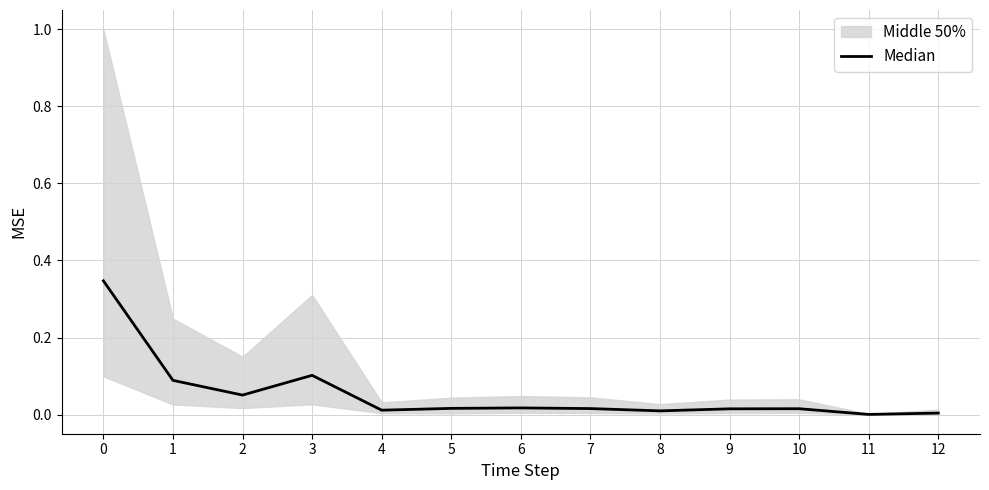

List the labels in order of value, smallest first.

11, 12, 8, 4, 9, 10, 7, 5, 6, 2, 1, 3, 0